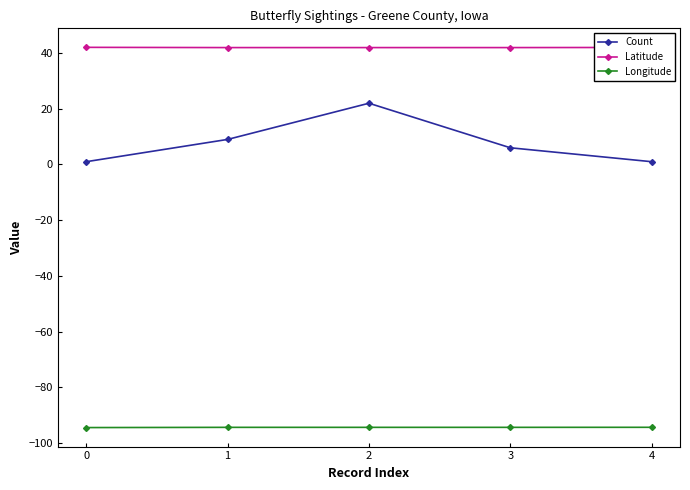

What value does the Count series have at 0?

1.0